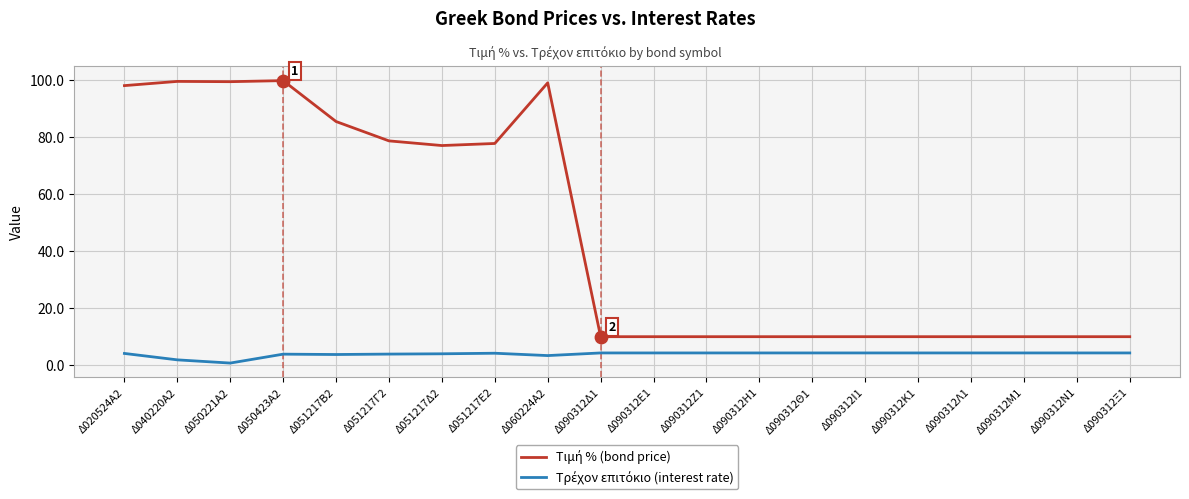

What is the total value across all series at Δ090312Κ1?

14.3